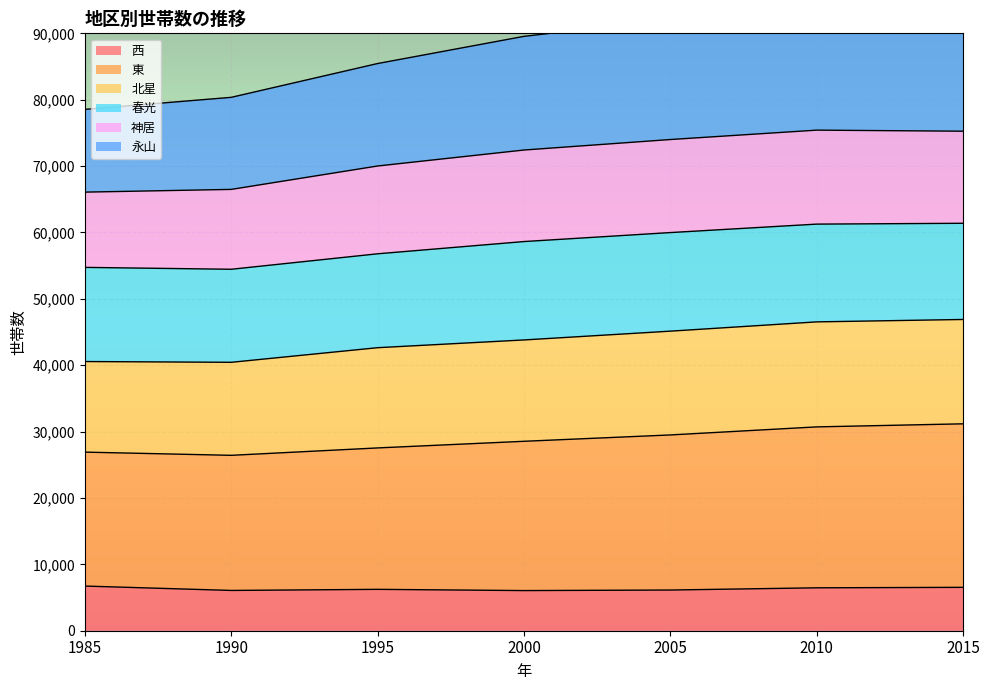

The value of 西 at 2005 is 2313. True or false?

False